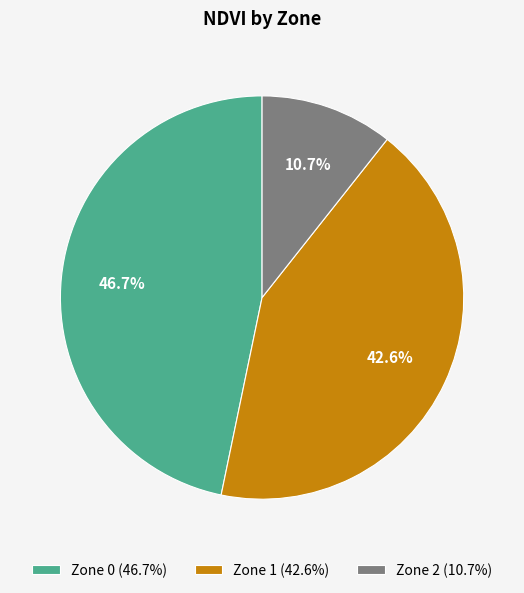

To the nearest percent, what portion does Zone 0 represent?

47%